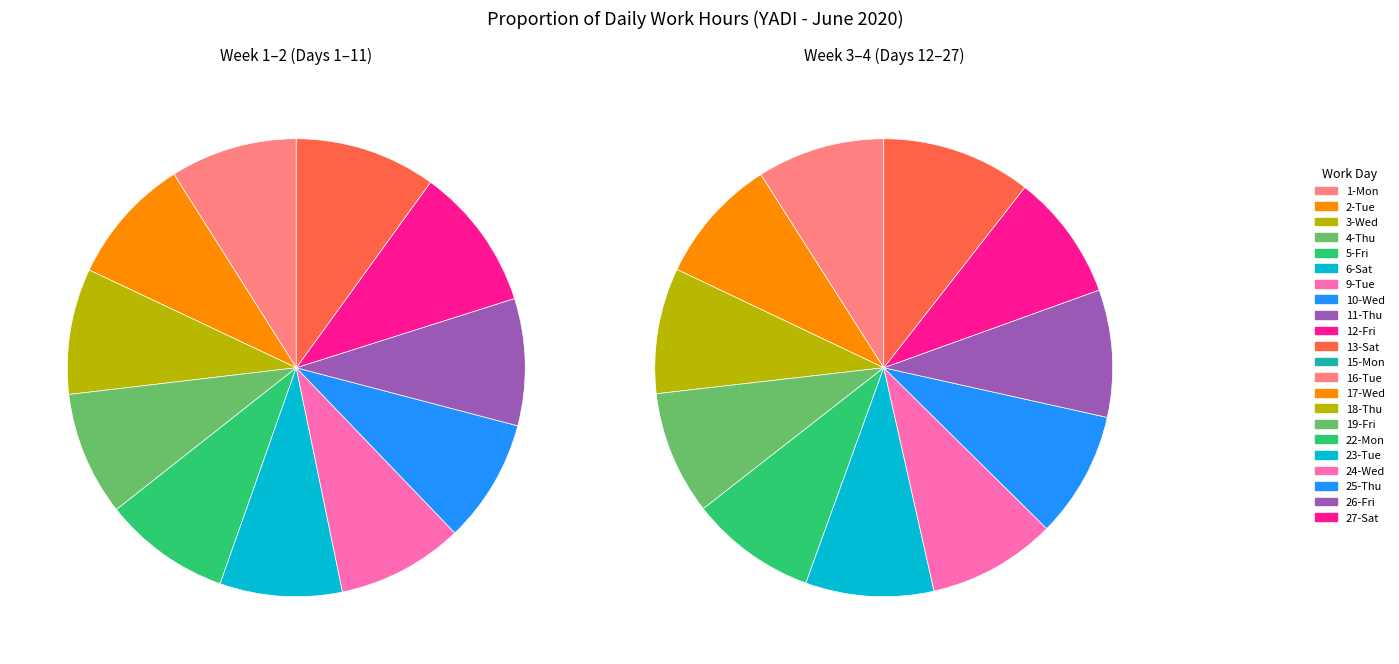

Is 27-Sat the majority of the pie?

No